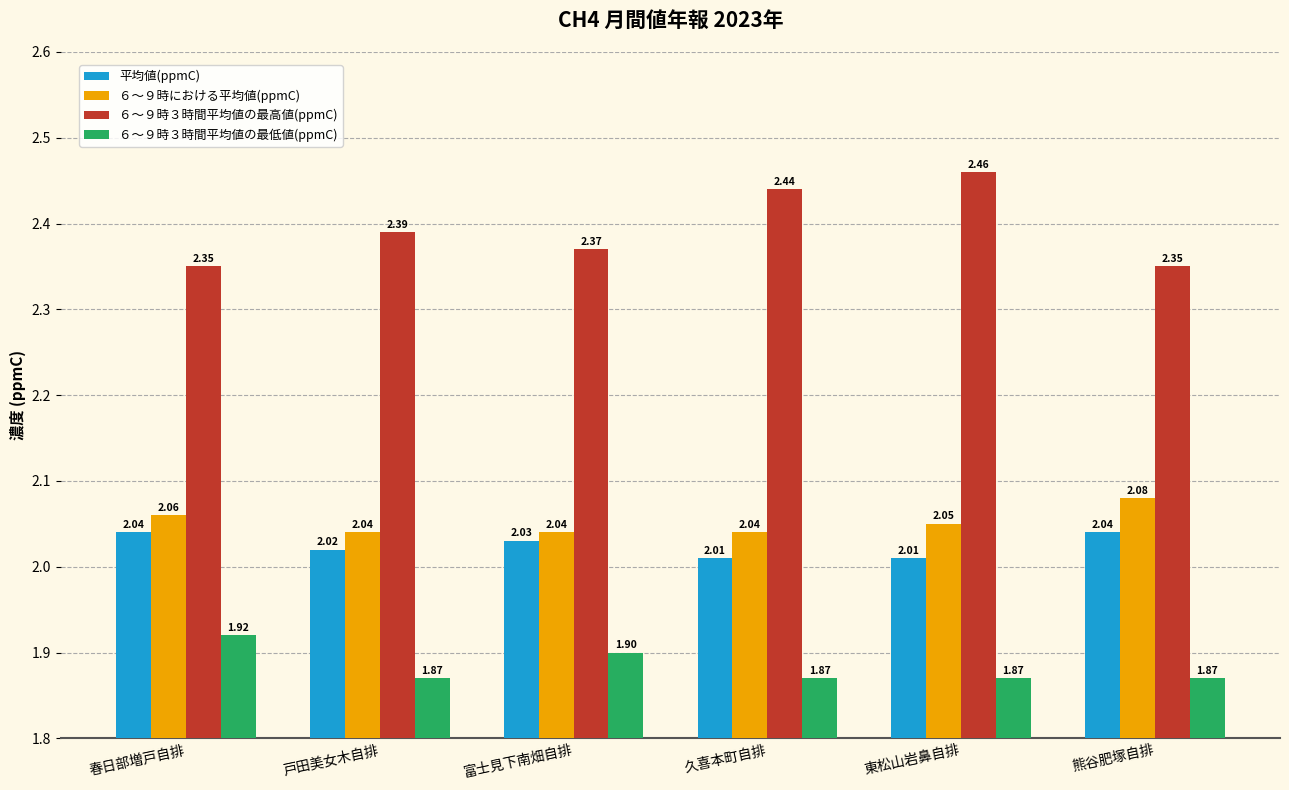

Is the value of ６～９時における平均値(ppmC) at 春日部増戸自排 greater than the value of ６～９時３時間平均値の最高値(ppmC) at 富士見下南畑自排?

No